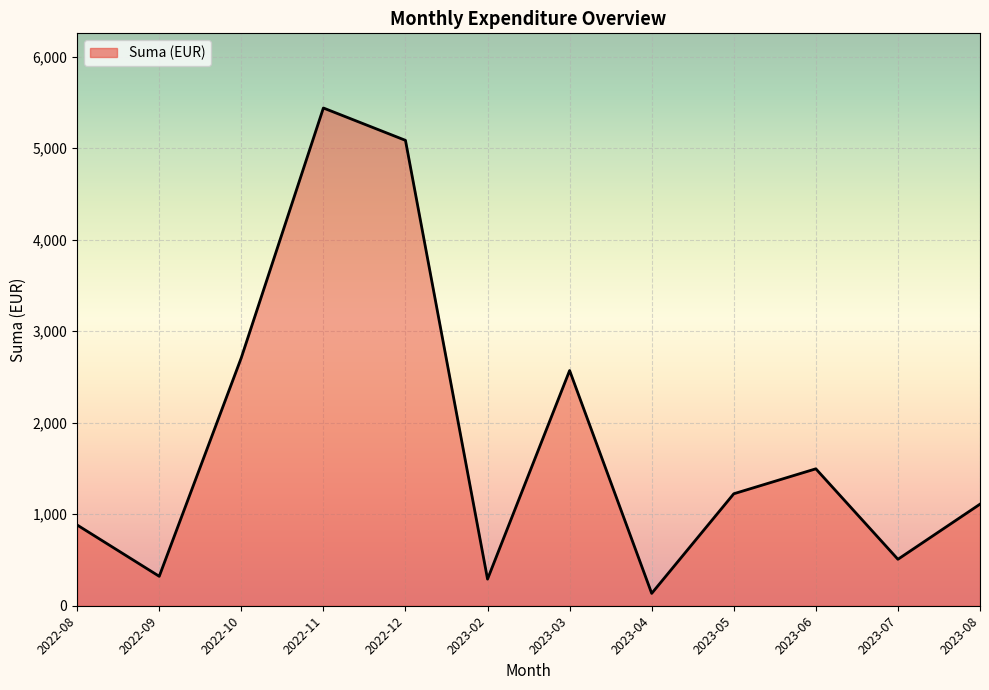

Read the value at 2023-04.

135.0